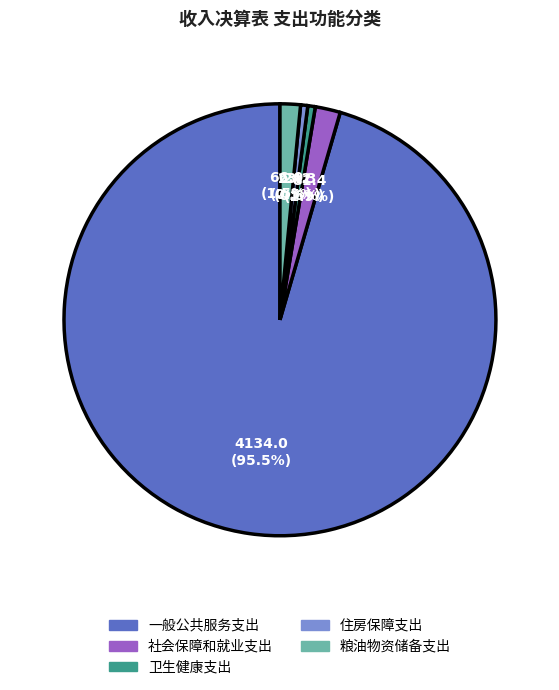

The 住房保障支出 slice represents 11% of the pie. True or false?

False